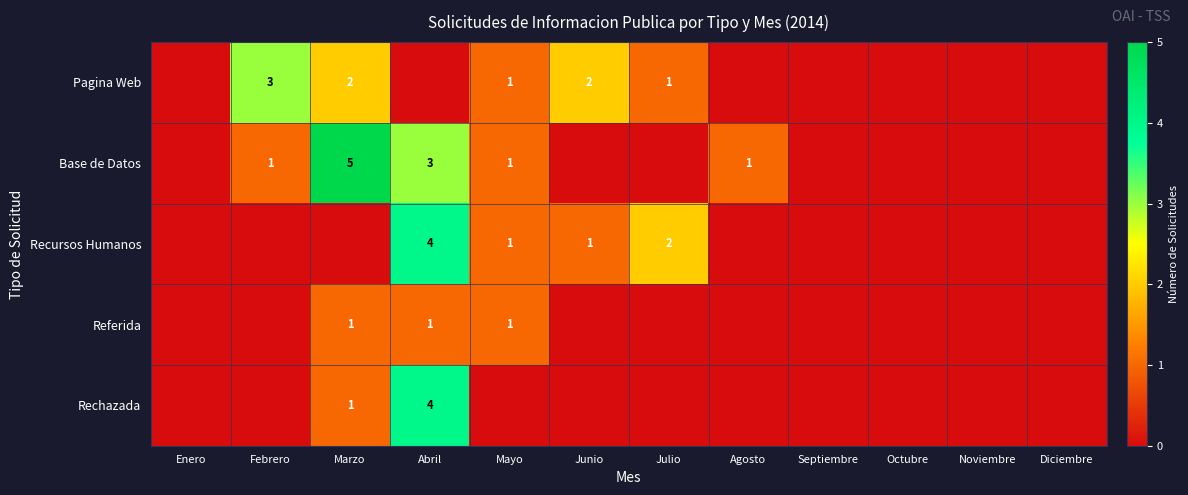

Is it true that Rechazada equals 7 at Abril?

False